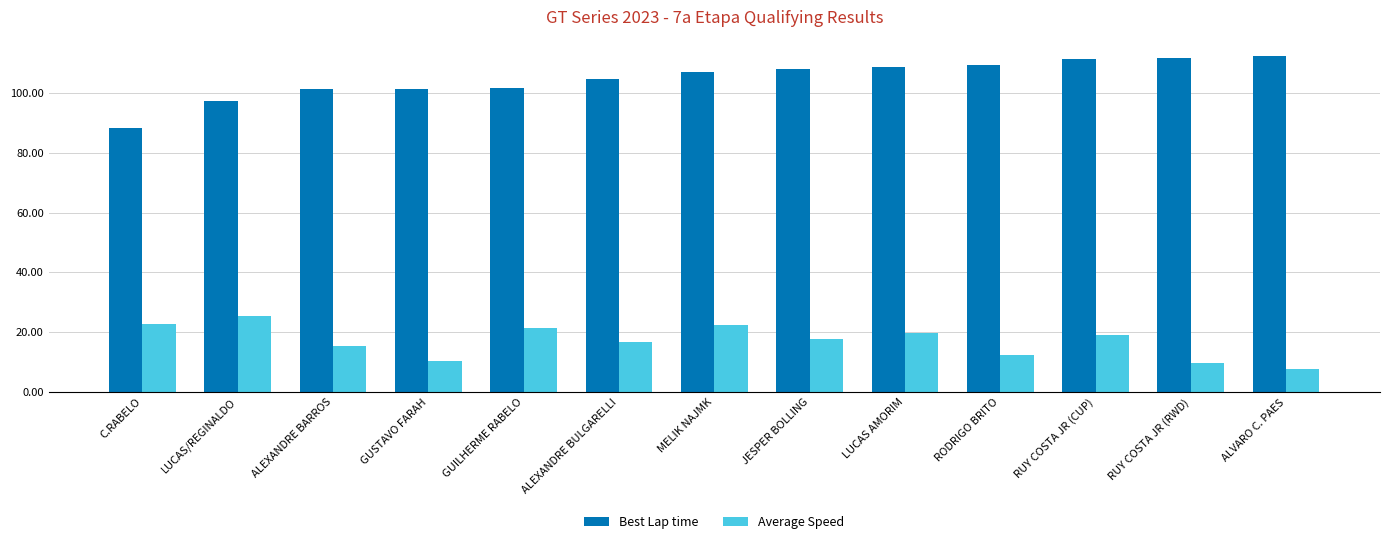

Which series has the largest total across all categories?

Best Lap time